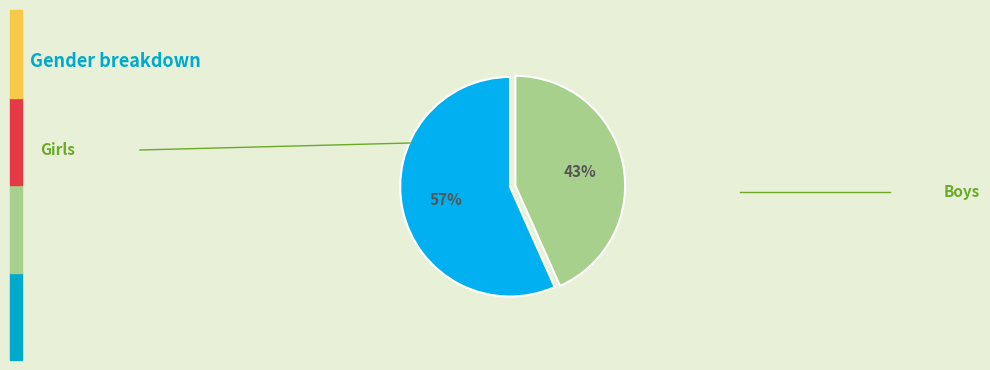

To the nearest percent, what is the average slice percentage?

50%